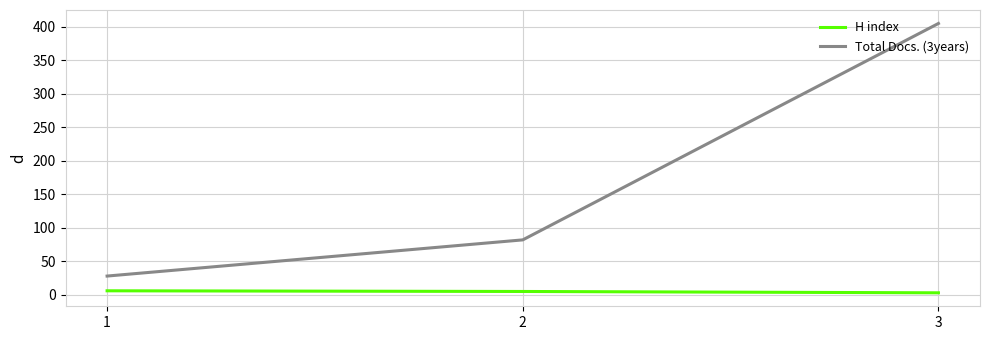

True or false: Total Docs. (3years) has a value of 46 at 1.

False